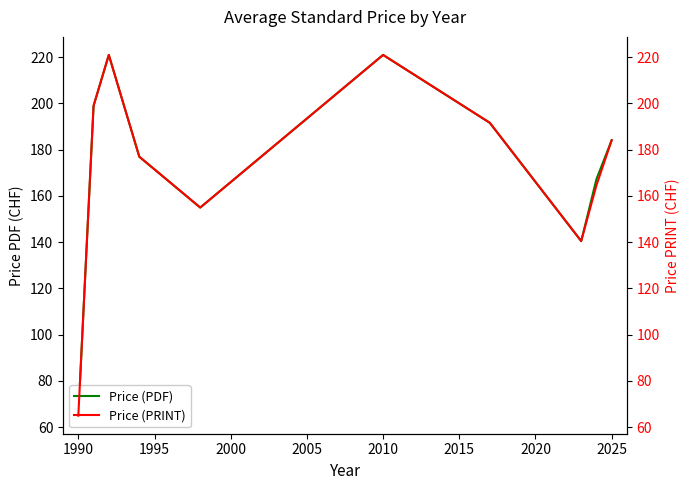

How many values in the Price (PRINT) series are below 184?

5